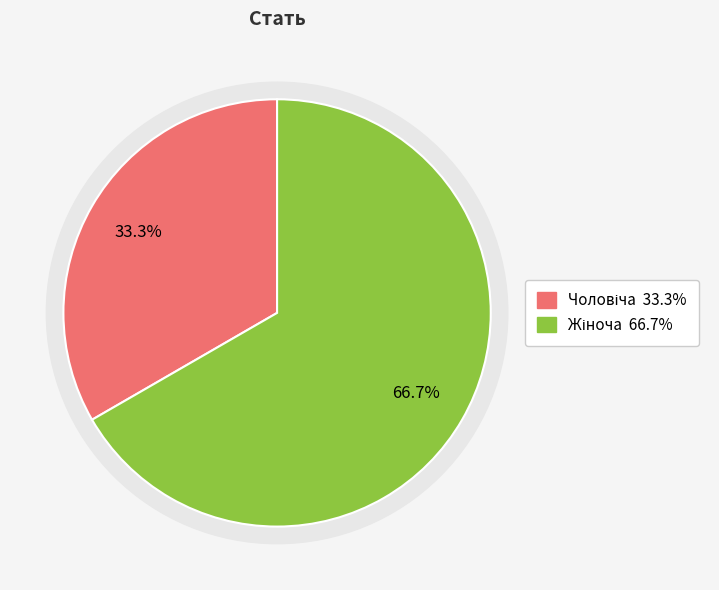

To the nearest percent, what is the difference between the largest and smallest slice percentages?

33%